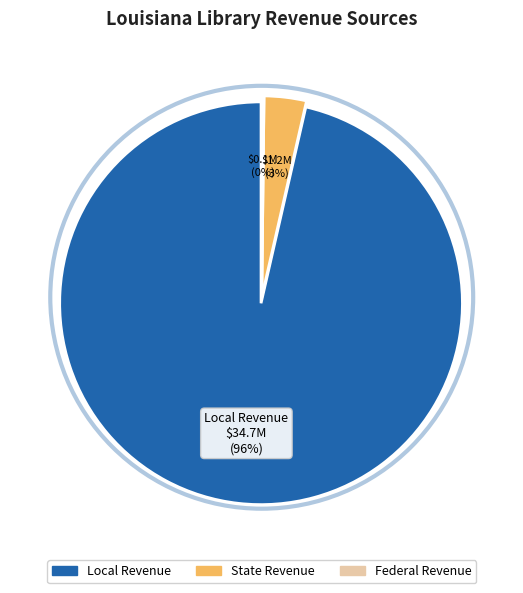

To the nearest percent, what is the average slice percentage?

33%